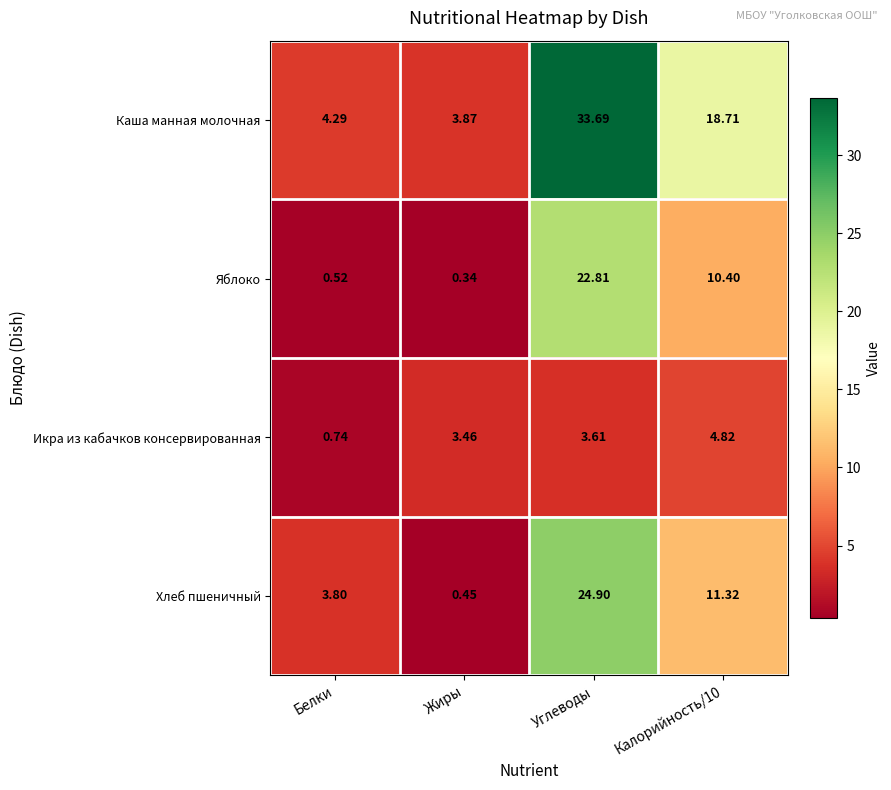

Where does the Хлеб пшеничный series first go above 11?

Углеводы